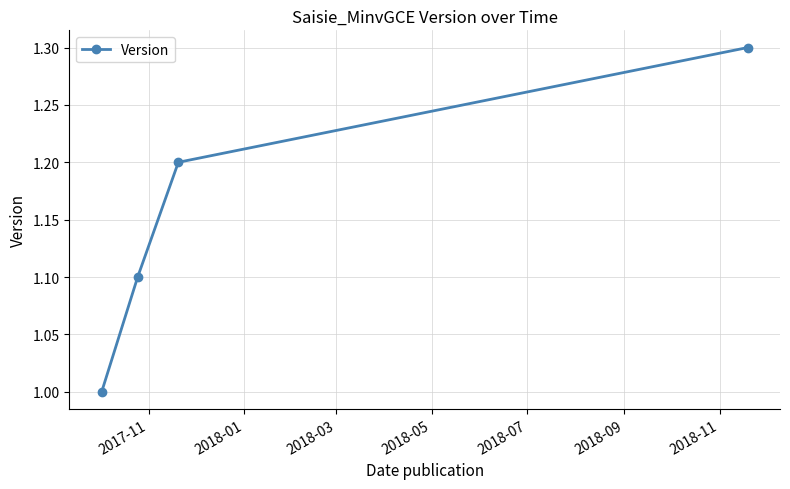

How many values are between 1 and 2?

4